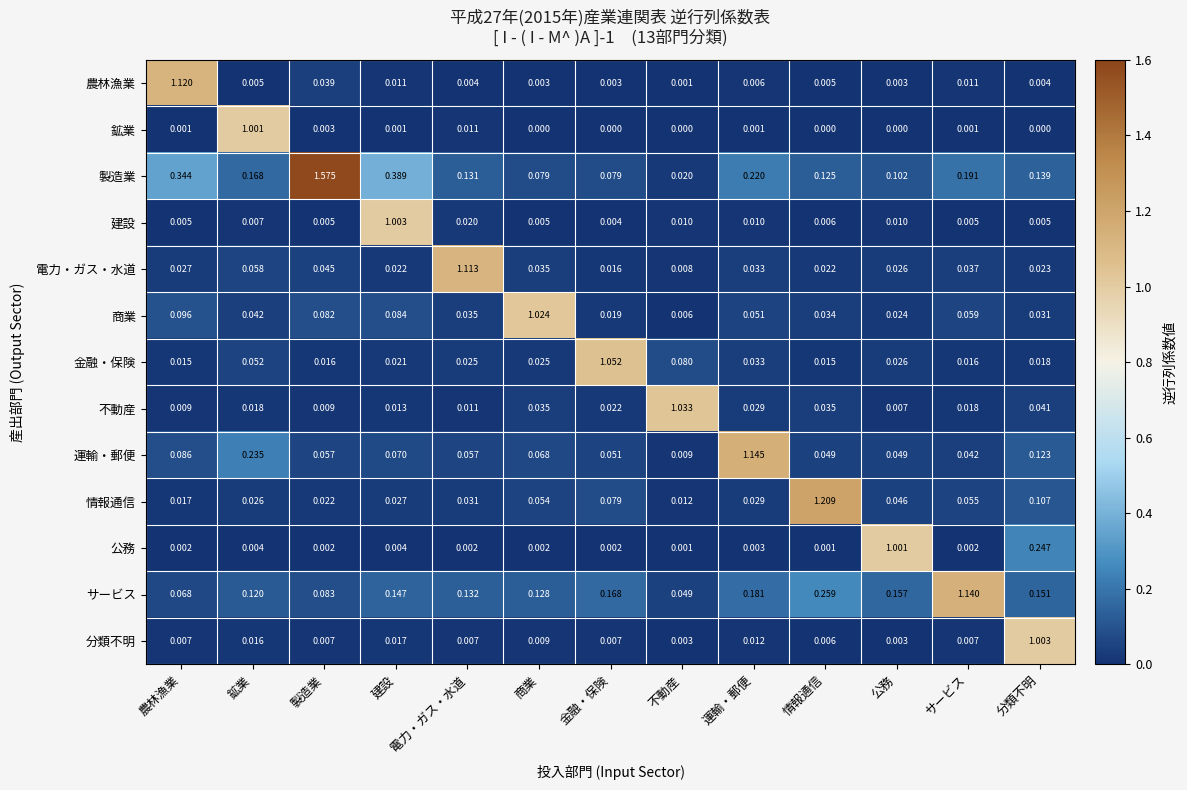

Between 鉱業 and 公務, which series saw the biggest shift?

鉱業